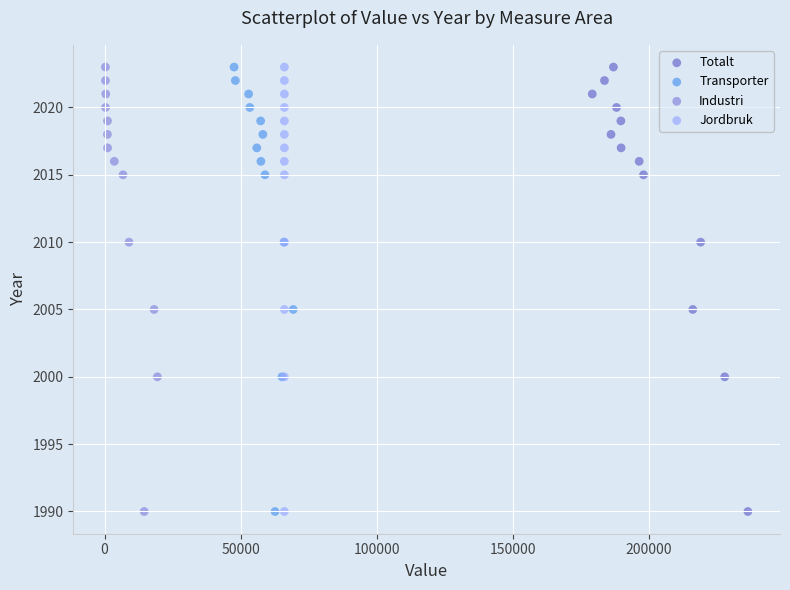

What are all the series names shown in the legend?

Totalt, Transporter, Industri, Jordbruk